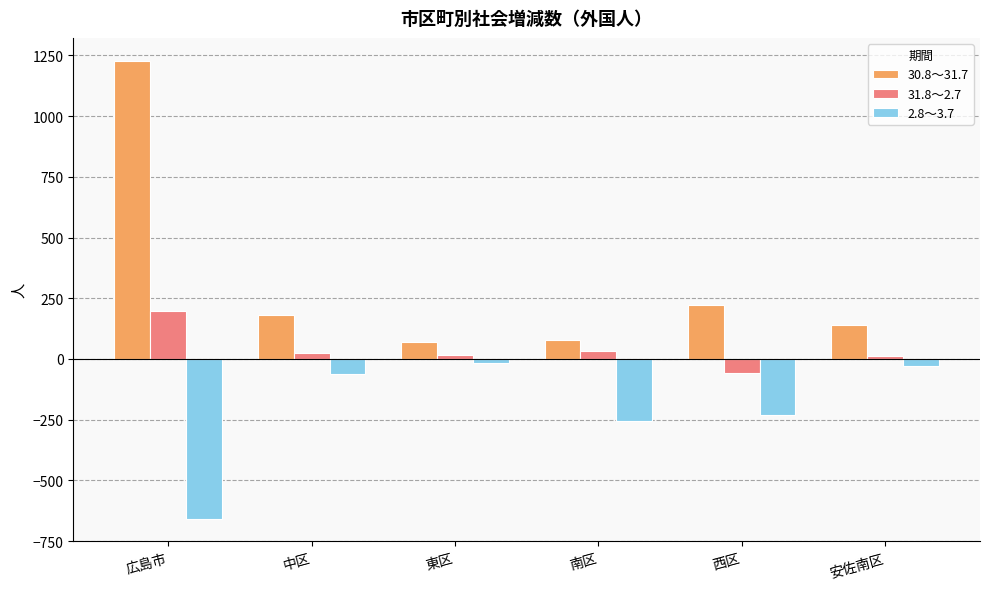

What is the difference between the maximum and minimum values in the 31.8～2.7 series?

254